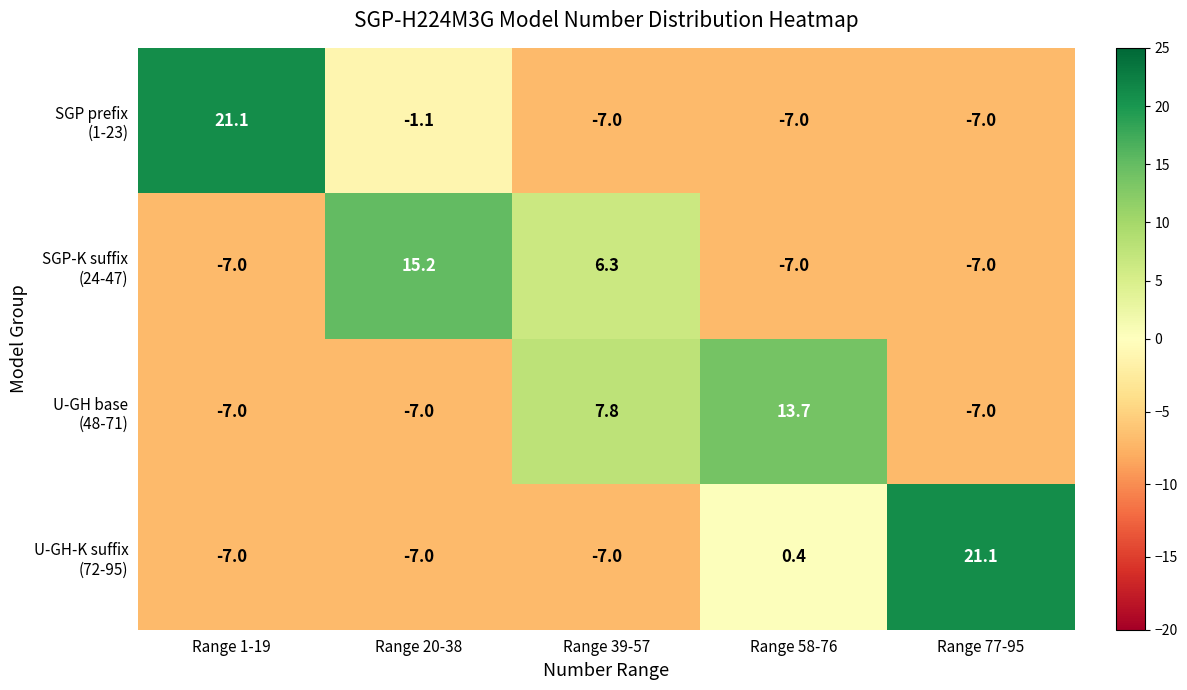

What is the minimum value shown in the chart?

-7.0